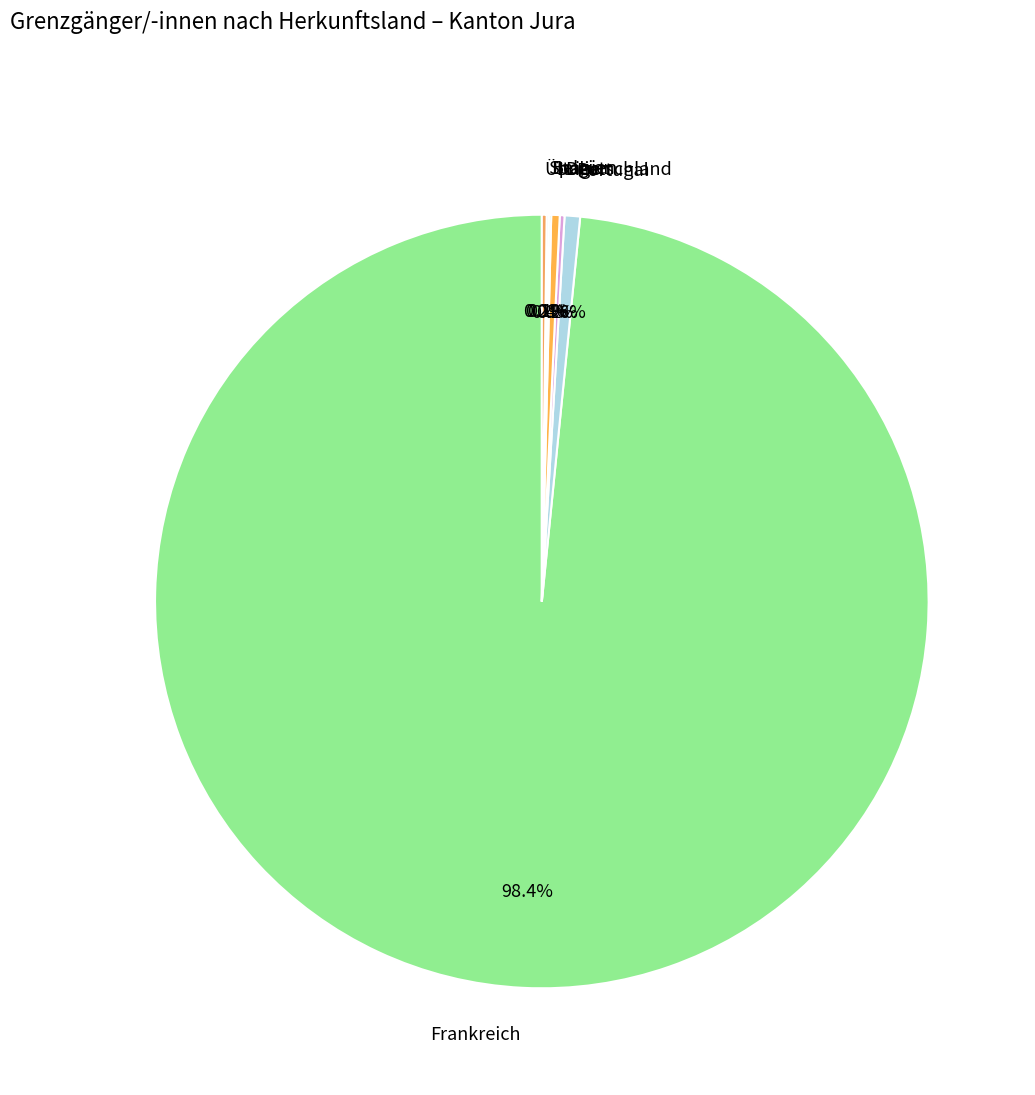

How much of the chart is everything except Frankreich?

1.6%